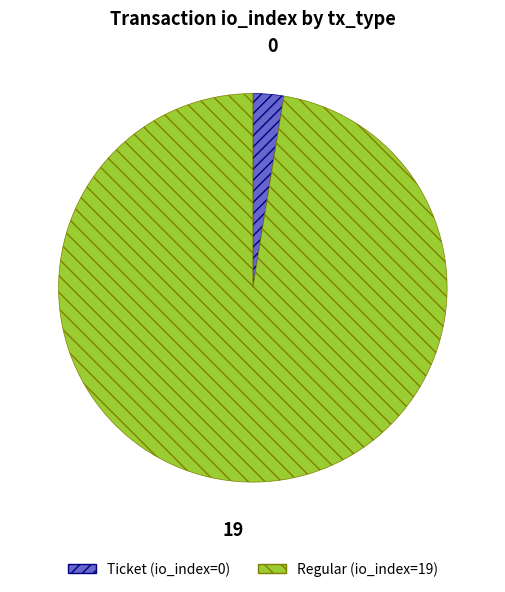

Rank the categories by value from lowest to highest.

Ticket, Regular